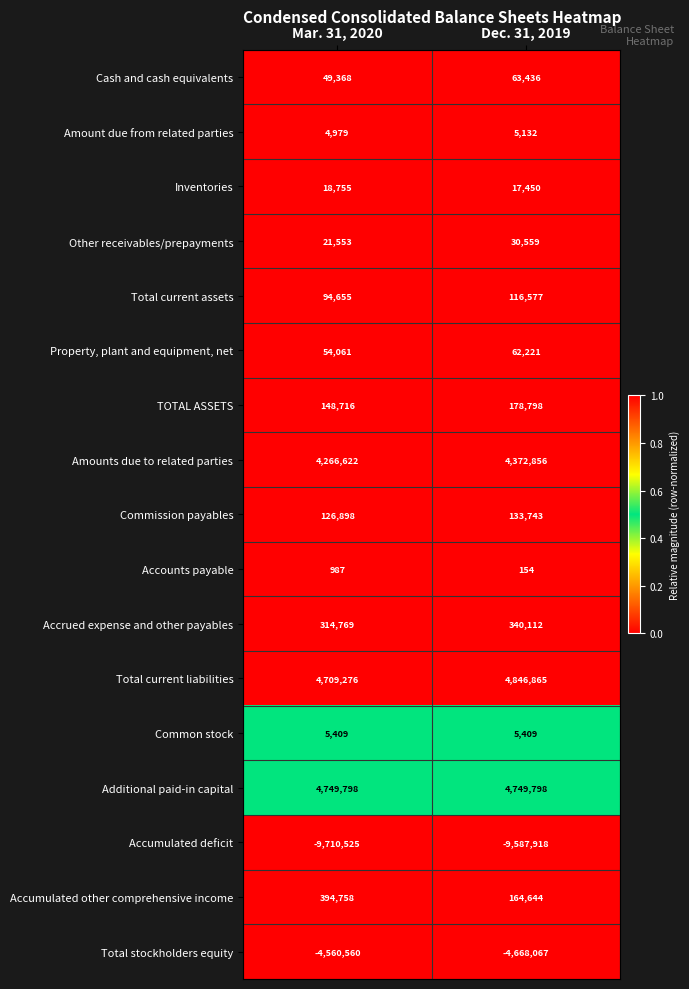

What is the greatest value displayed?

4846865